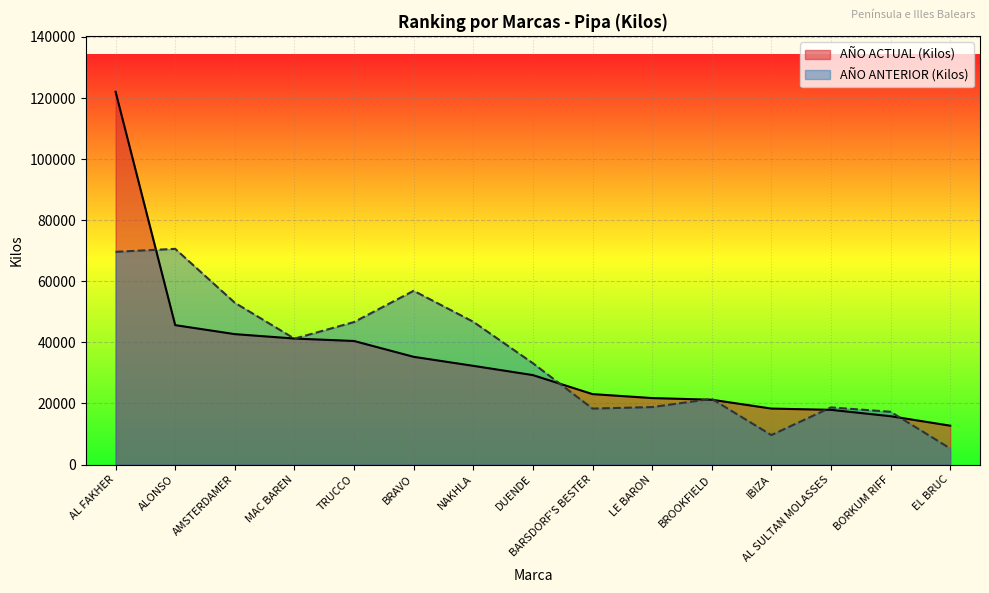

True or false: AÑO ACTUAL (Kilos) has more than 1 interior local peaks.

False